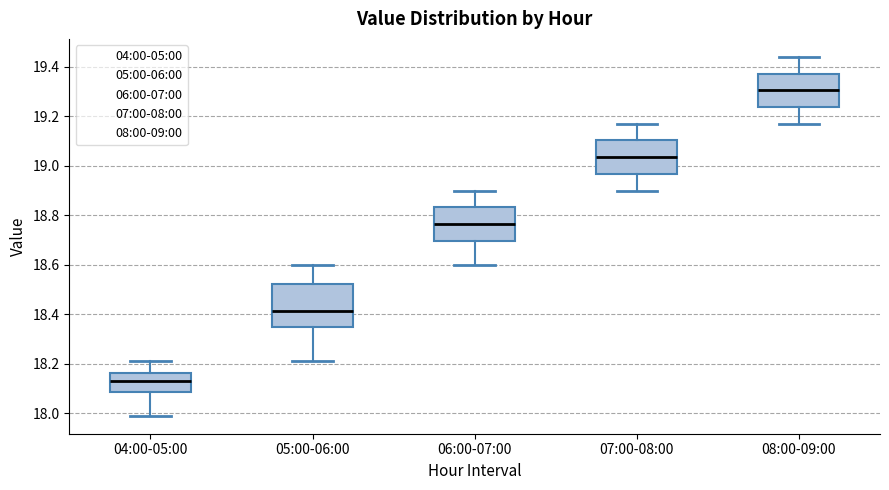

Which box has the highest median line?

08:00-09:00